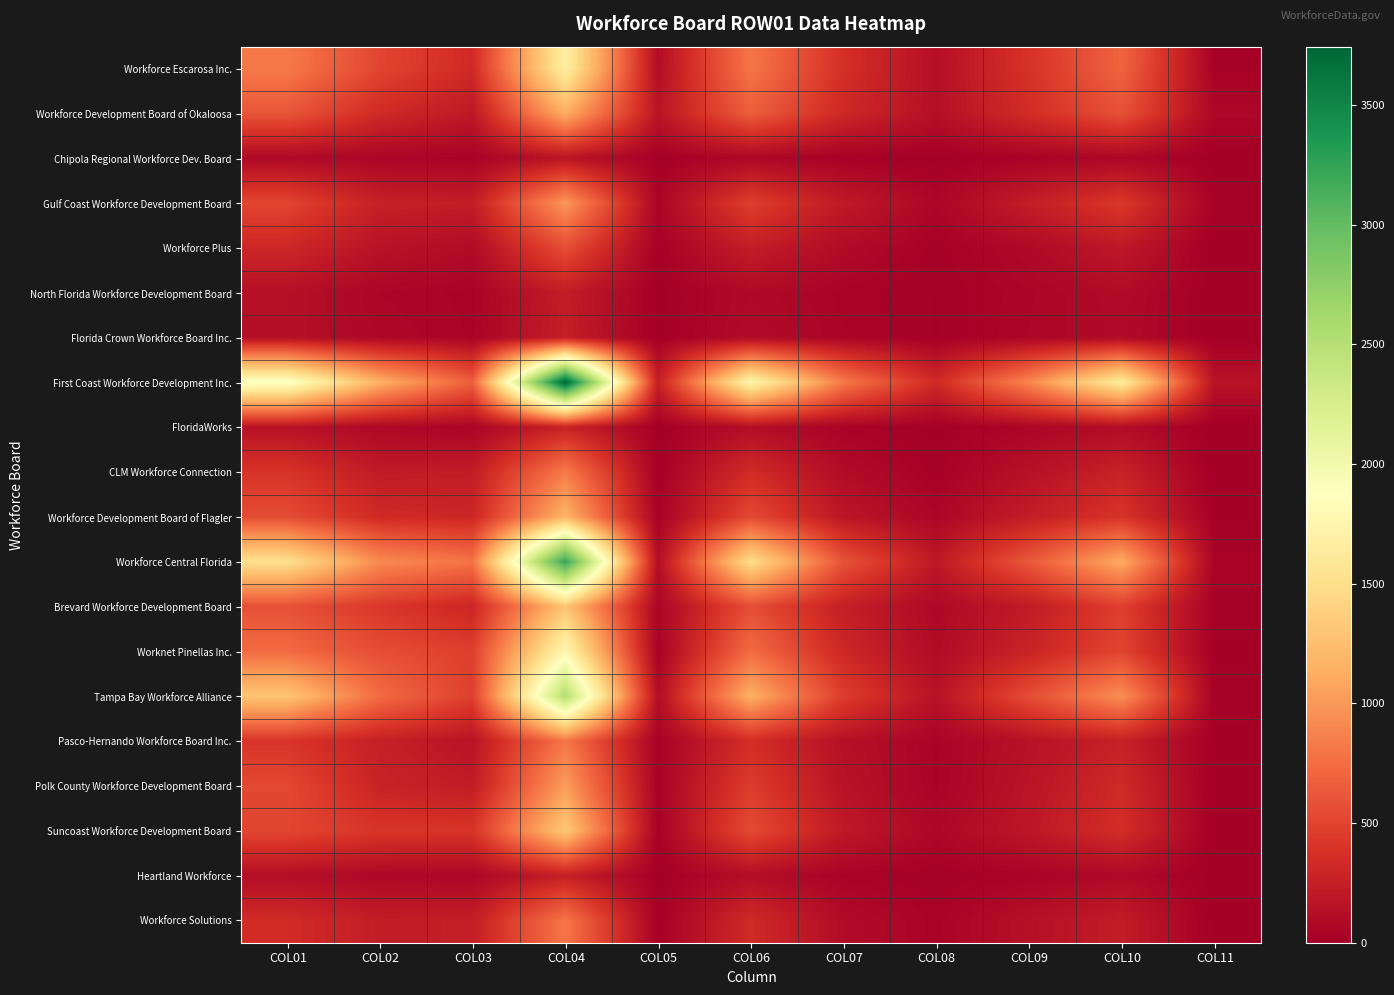

Reading left to right, what are all the values shown in this chart?

Workforce Escarosa Inc.: COL01=829	COL02=509	COL03=329	COL04=1667	COL05=110	COL06=807	COL07=366	COL08=128	COL09=386	COL10=700	COL11=28
Workforce Development Board of Okaloosa: COL01=610	COL02=328	COL03=195	COL04=1133	COL05=169	COL06=662	COL07=313	COL08=130	COL09=347	COL10=582	COL11=65
Chipola Regional Workforce Dev. Board: COL01=82	COL02=54	COL03=34	COL04=170	COL05=11	COL06=68	COL07=22	COL08=8	COL09=33	COL10=65	COL11=1
Gulf Coast Workforce Development Board: COL01=510	COL02=254	COL03=232	COL04=996	COL05=51	COL06=468	COL07=209	COL08=60	COL09=234	COL10=423	COL11=26
Workforce Plus: COL01=305	COL02=156	COL03=99	COL04=560	COL05=20	COL06=234	COL07=97	COL08=20	COL09=85	COL10=197	COL11=0
North Florida Workforce Development Board: COL01=134	COL02=57	COL03=38	COL04=229	COL05=6	COL06=87	COL07=37	COL08=14	COL09=56	COL10=99	COL11=1
Florida Crown Workforce Board Inc.: COL01=129	COL02=72	COL03=42	COL04=243	COL05=7	COL06=103	COL07=47	COL08=13	COL09=59	COL10=93	COL11=3
First Coast Workforce Development Inc.: COL01=1928	COL02=1148	COL03=667	COL04=3743	COL05=243	COL06=1744	COL07=823	COL08=326	COL09=896	COL10=1635	COL11=159
FloridaWorks: COL01=149	COL02=73	COL03=47	COL04=269	COL05=7	COL06=115	COL07=37	COL08=9	COL09=59	COL10=105	COL11=0
CLM Workforce Connection: COL01=393	COL02=213	COL03=225	COL04=831	COL05=16	COL06=335	COL07=102	COL08=20	COL09=140	COL10=267	COL11=4
Workforce Development Board of Flagler: COL01=554	COL02=328	COL03=300	COL04=1182	COL05=22	COL06=539	COL07=179	COL08=58	COL09=236	COL10=399	COL11=13
Workforce Central Florida: COL01=1517	COL02=925	COL03=791	COL04=3233	COL05=116	COL06=1488	COL07=594	COL08=198	COL09=620	COL10=1114	COL11=34
Brevard Workforce Development Board: COL01=580	COL02=415	COL03=295	COL04=1290	COL05=53	COL06=561	COL07=246	COL08=75	COL09=218	COL10=470	COL11=26
Worknet Pinellas Inc.: COL01=737	COL02=560	COL03=470	COL04=1768	COL05=28	COL06=748	COL07=308	COL08=94	COL09=280	COL10=508	COL11=10
Tampa Bay Workforce Alliance: COL01=1302	COL02=742	COL03=475	COL04=2520	COL05=115	COL06=1145	COL07=456	COL08=153	COL09=554	COL10=947	COL11=26
Pasco-Hernando Workforce Board Inc.: COL01=399	COL02=251	COL03=158	COL04=808	COL05=26	COL06=350	COL07=137	COL08=40	COL09=146	COL10=260	COL11=7
Polk County Workforce Development Board: COL01=528	COL02=276	COL03=224	COL04=1028	COL05=31	COL06=452	COL07=154	COL08=40	COL09=165	COL10=328	COL11=5
Suncoast Workforce Development Board: COL01=515	COL02=402	COL03=402	COL04=1319	COL05=24	COL06=546	COL07=204	COL08=68	COL09=188	COL10=354	COL11=5
Heartland Workforce: COL01=120	COL02=73	COL03=61	COL04=254	COL05=8	COL06=112	COL07=36	COL08=14	COL09=38	COL10=83	COL11=4
Workforce Solutions: COL01=340	COL02=228	COL03=237	COL04=805	COL05=17	COL06=329	COL07=102	COL08=37	COL09=136	COL10=229	COL11=5